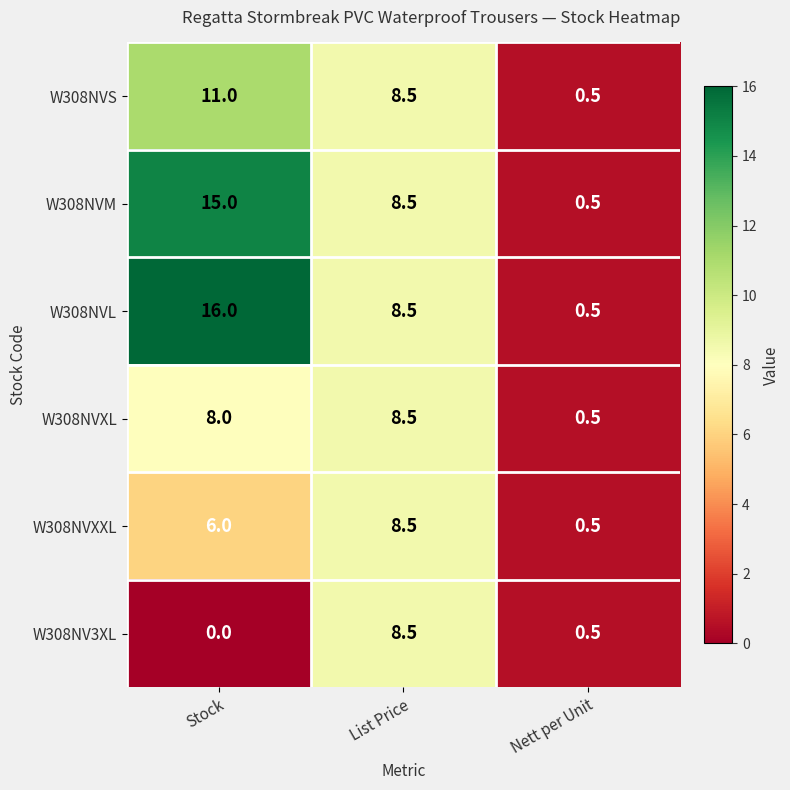

Reading left to right, extract all data points from this chart.

W308NVS: Stock=11.0	List Price=8.5	Nett per Unit=0.5
W308NVM: Stock=15.0	List Price=8.5	Nett per Unit=0.5
W308NVL: Stock=16.0	List Price=8.5	Nett per Unit=0.5
W308NVXL: Stock=8.0	List Price=8.5	Nett per Unit=0.5
W308NVXXL: Stock=6.0	List Price=8.5	Nett per Unit=0.5
W308NV3XL: Stock=0.0	List Price=8.5	Nett per Unit=0.5